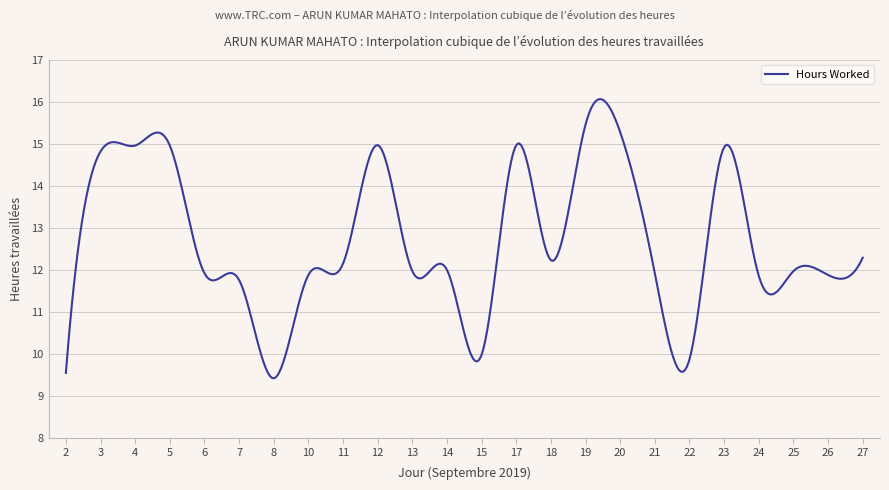

What is the maximum value shown in the chart?

16.1